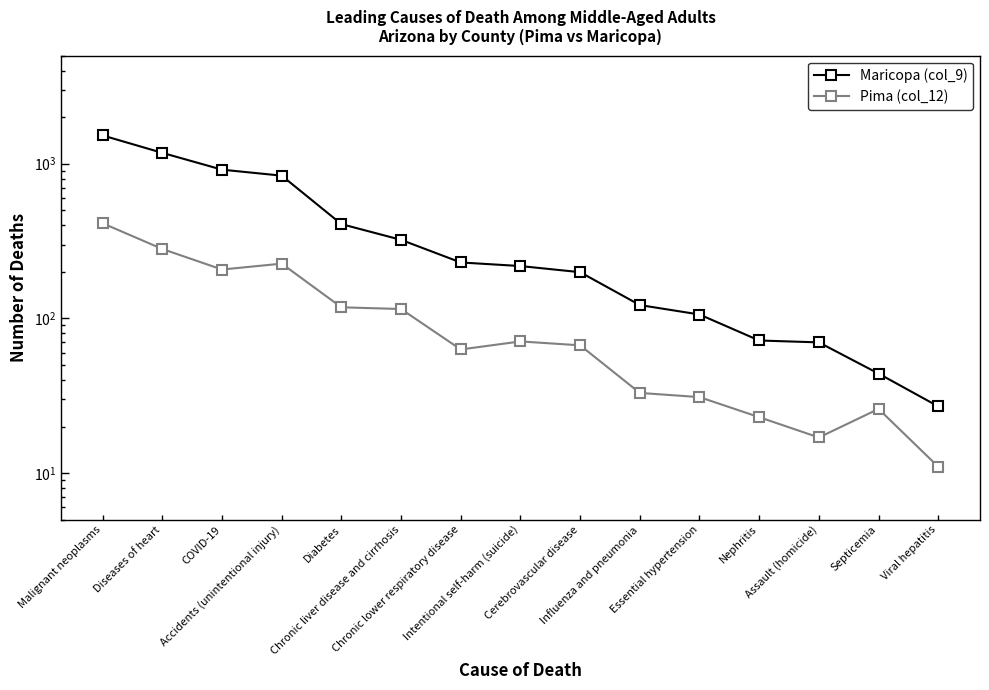

Reading left to right, transcribe all the data shown in this chart.

Maricopa (col_9): Malignant neoplasms=1523	Diseases of heart=1175	COVID-19=915	Accidents (unintentional injury)=837	Diabetes=407	Chronic liver disease and cirrhosis=322	Chronic lower respiratory disease=230	Intentional self-harm (suicide)=218	Cerebrovascular disease=199	Influenza and pneumonia=122	Essential hypertension=106	Nephritis=72	Assault (homicide)=70	Septicemia=44	Viral hepatitis=27
Pima (col_12): Malignant neoplasms=412	Diseases of heart=281	COVID-19=207	Accidents (unintentional injury)=226	Diabetes=118	Chronic liver disease and cirrhosis=115	Chronic lower respiratory disease=63	Intentional self-harm (suicide)=71	Cerebrovascular disease=67	Influenza and pneumonia=33	Essential hypertension=31	Nephritis=23	Assault (homicide)=17	Septicemia=26	Viral hepatitis=11